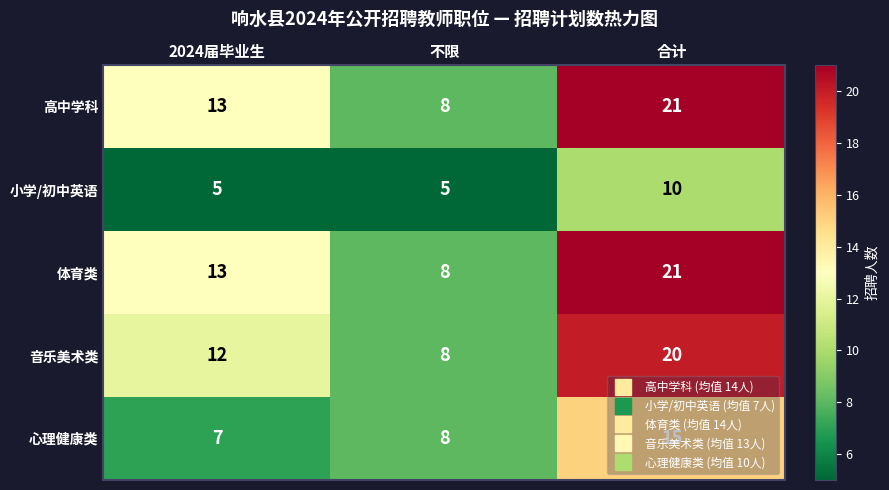

At how many categories does at least one series exceed 16?

1